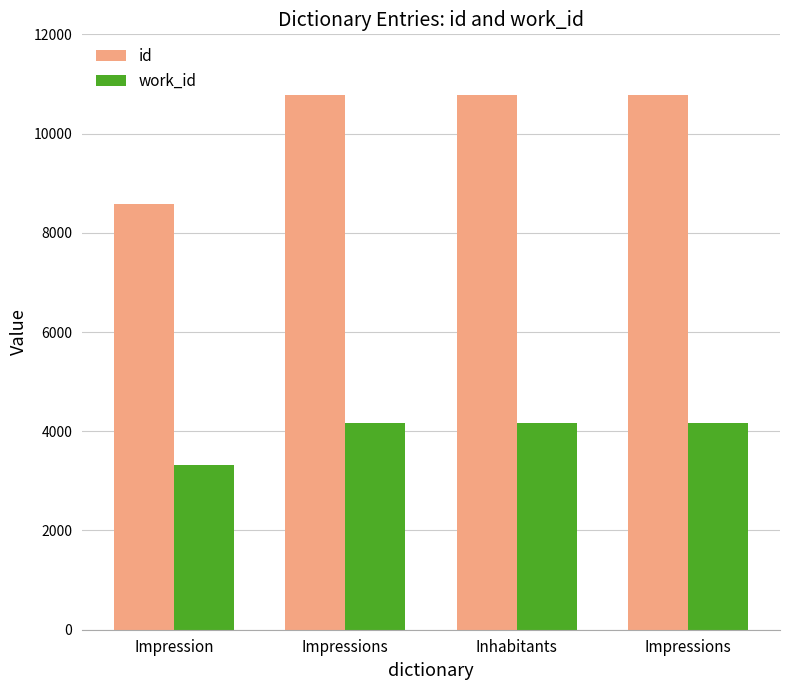

What is the value of the work_id bar at the 3rd from the left?

4167